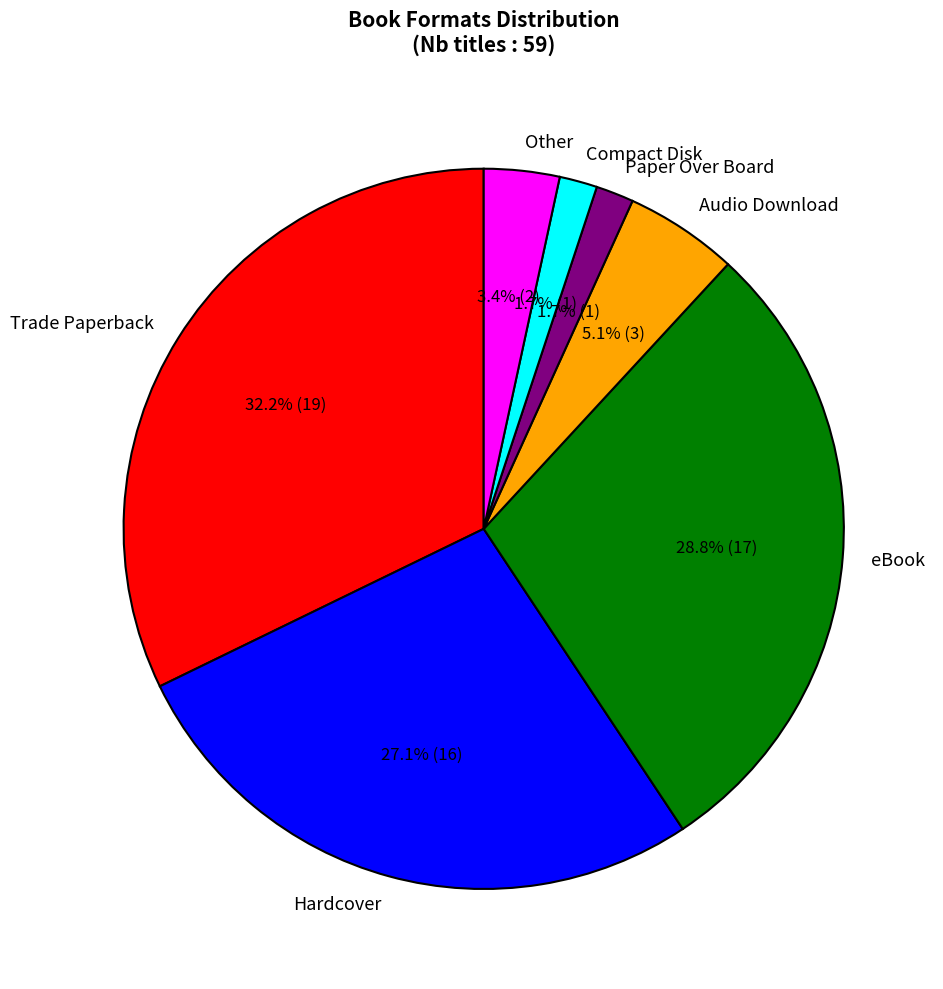

Which slice is the largest?

Trade Paperback